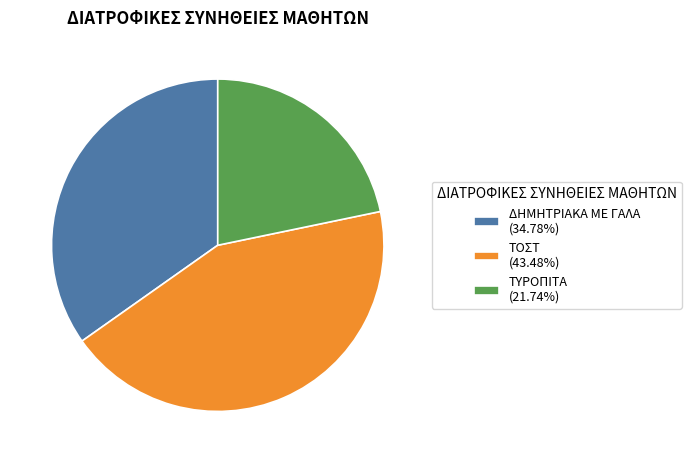

Is there a majority slice in this chart?

No